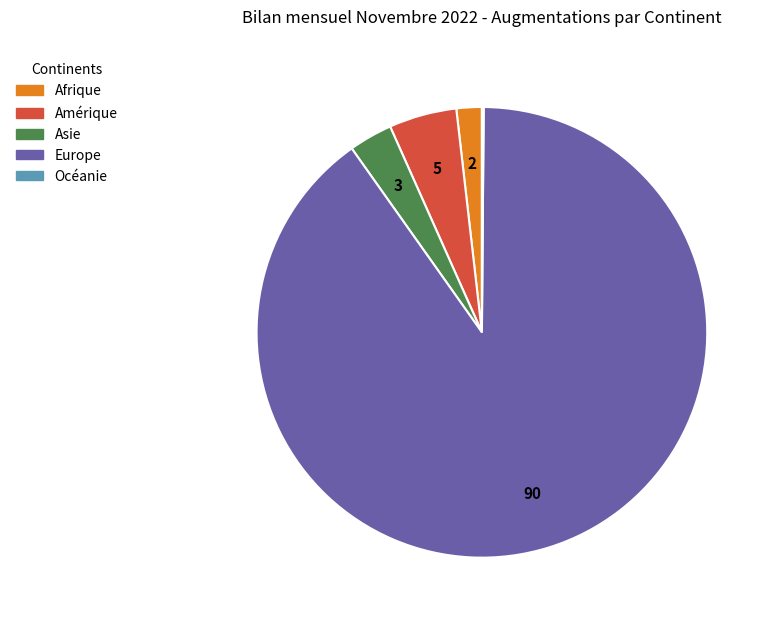

Which category has the biggest portion of the pie?

Europe